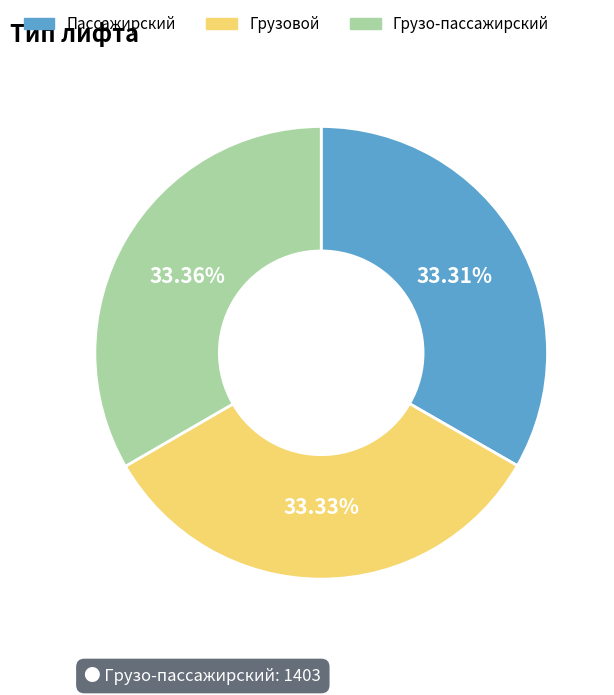

Approximately how many times larger is the value at Грузо-пассажирский compared to Грузовой?

1.0